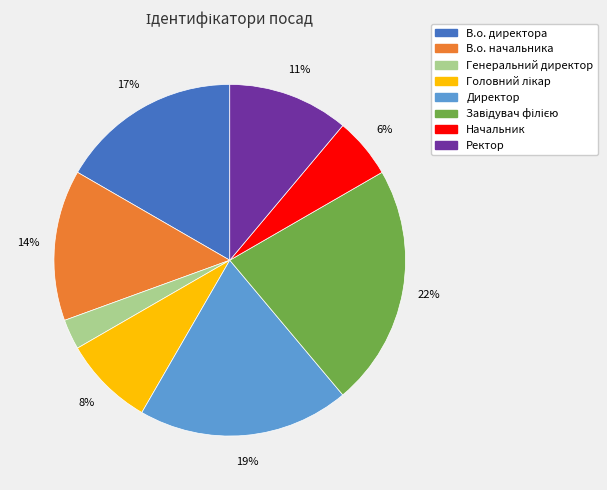

To the nearest percent, what is the average slice percentage?

12%